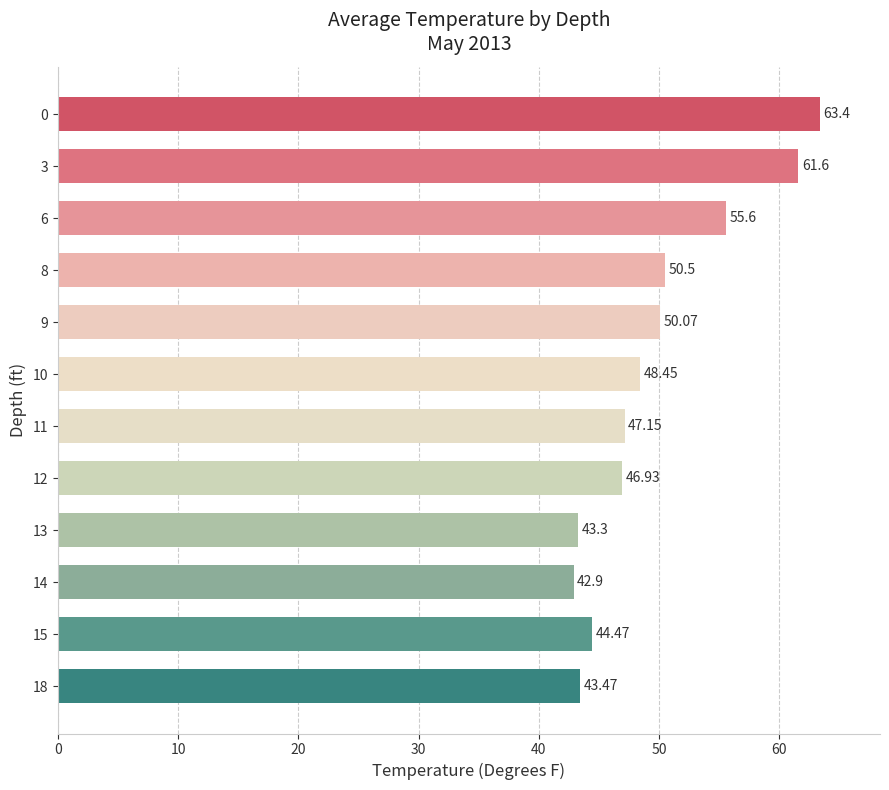

Which category has the lowest value across all series?

14